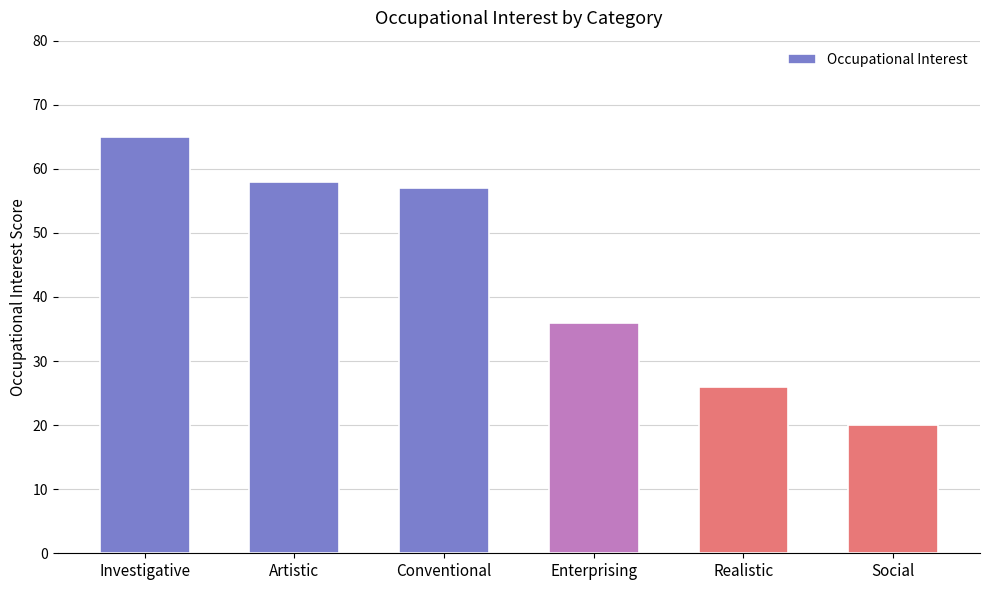

List the labels in order of value, largest first.

Investigative, Artistic, Conventional, Enterprising, Realistic, Social